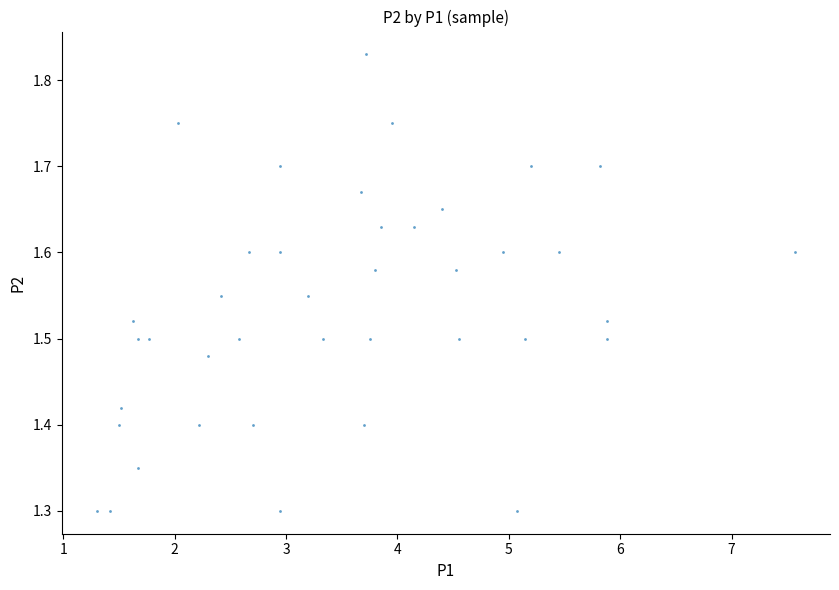

What is the range of X values (max minus min)?

6.3